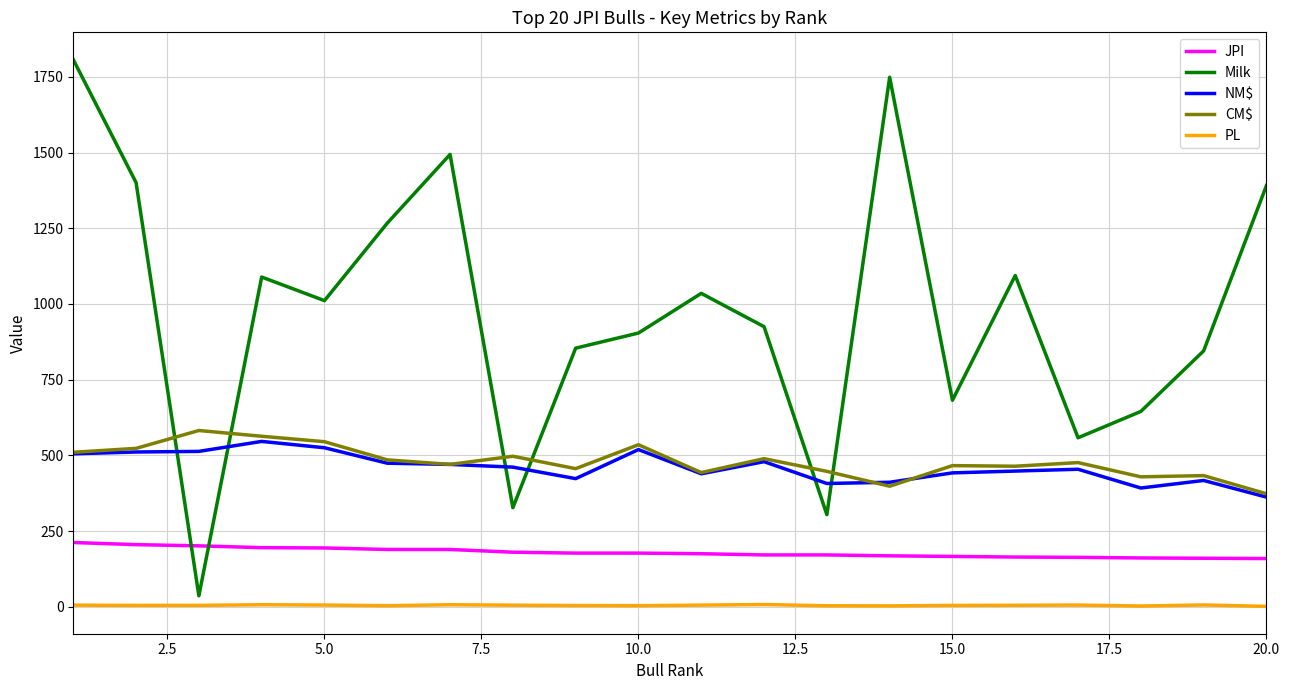

How many values in the CM$ series are below 476?

10